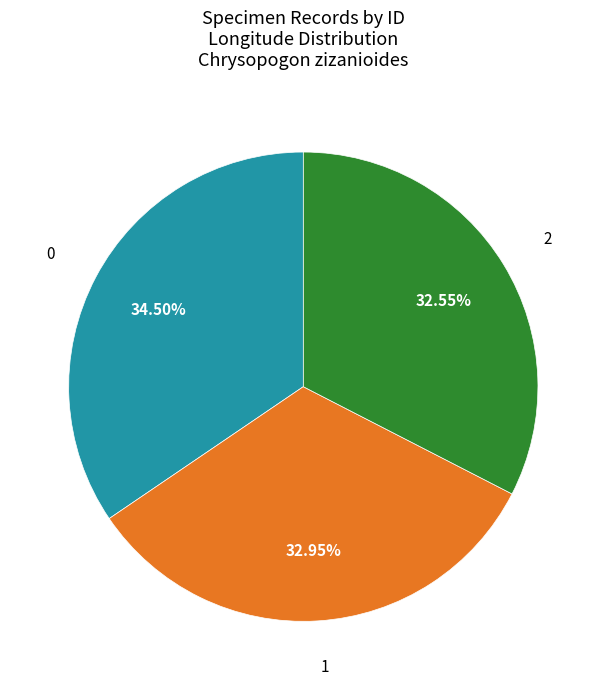

Does 2 account for over 50% of the chart?

No